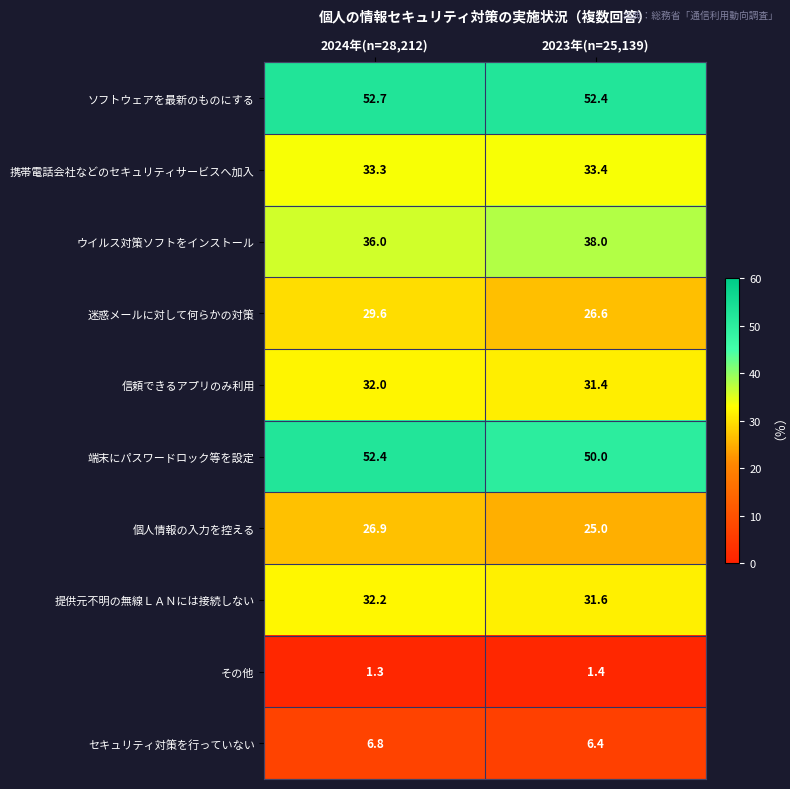

Is the value of 提供元不明の無線ＬＡＮには接続しない at 2024年(n=28,212) greater than the value of 信頼できるアプリのみ利用 at 2024年(n=28,212)?

Yes